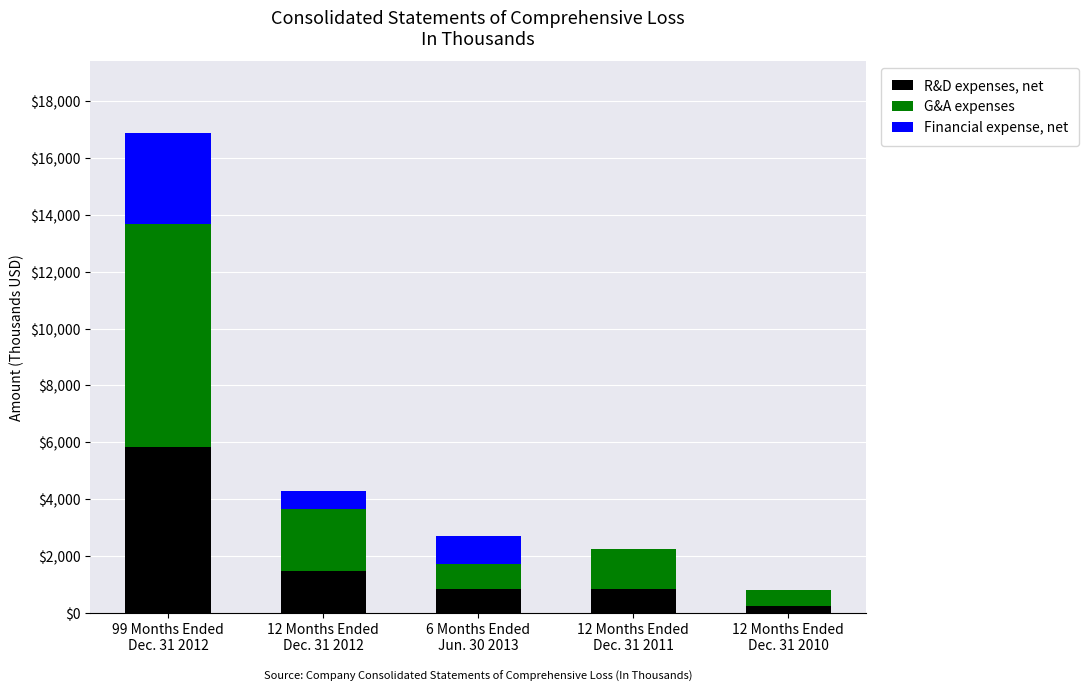

What is the highest value of the R&D expenses, net series?

5840